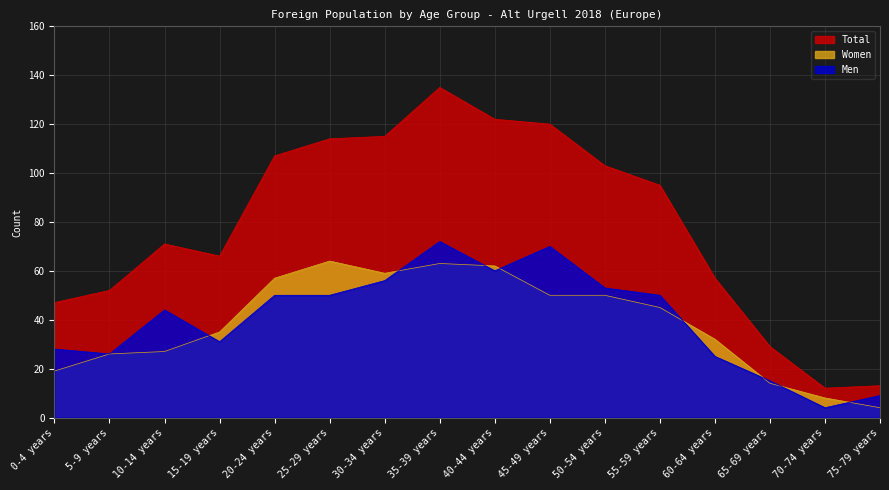

Reading right to left, extract all data points from this chart.

Men: 9	4	15	25	50	53	70	60	72	56	50	50	31	44	26	28
Women: 4	8	14	32	45	50	50	62	63	59	64	57	35	27	26	19
Total: 13	12	29	57	95	103	120	122	135	115	114	107	66	71	52	47